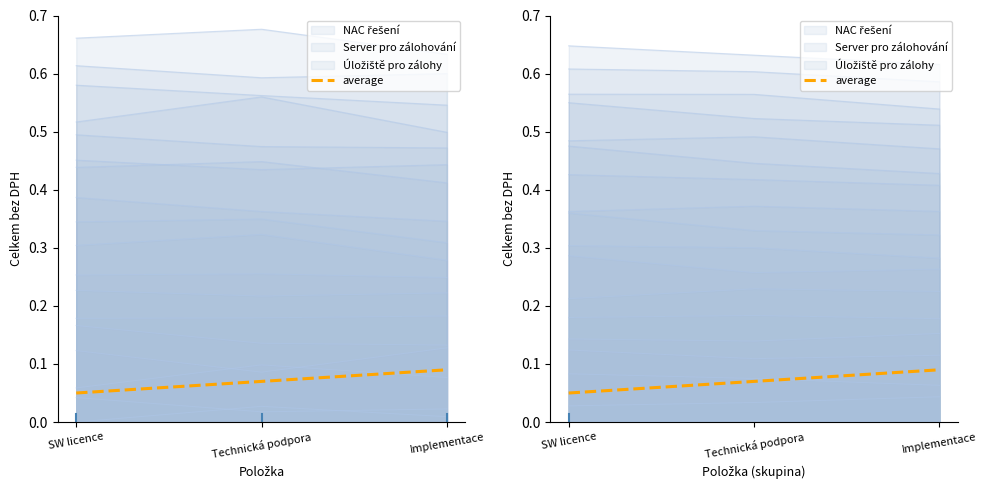

How many lines are shown in the chart?

1